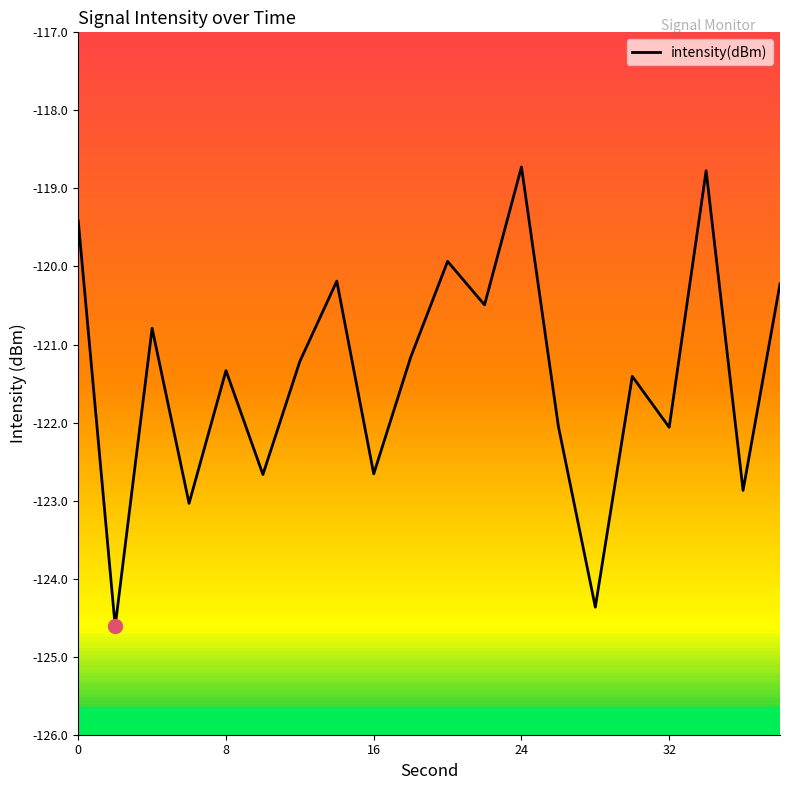

What is the difference between the maximum and minimum values?

5.9